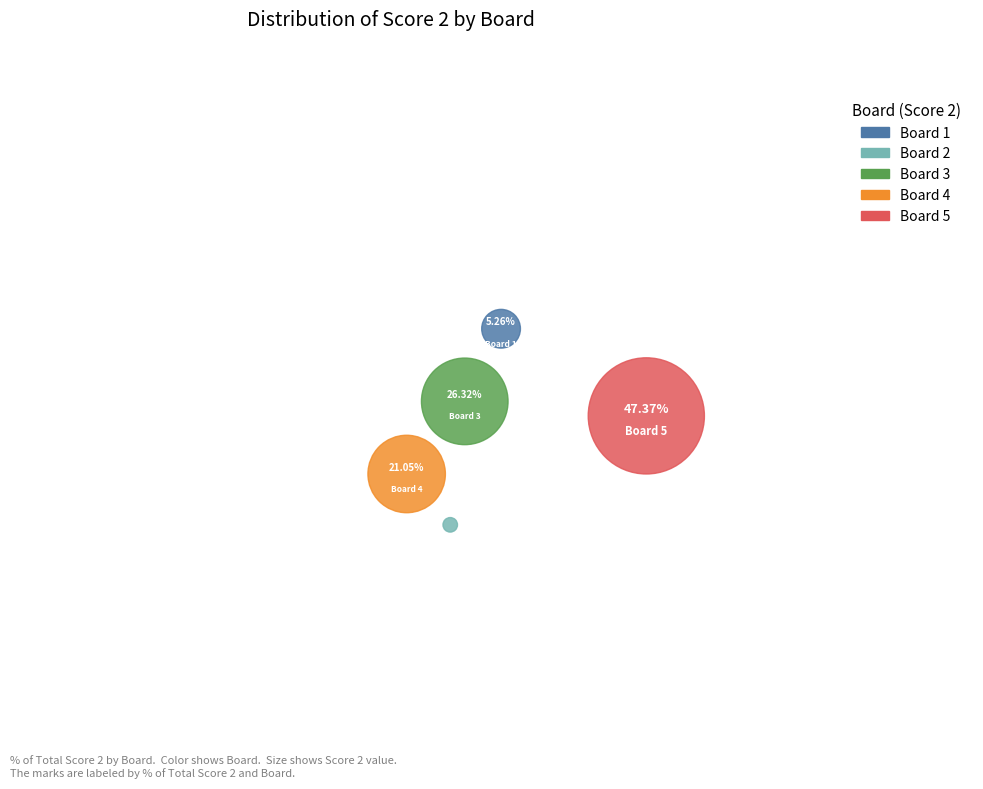

To the nearest percent, what is the difference between the Board 5 and Board 4 slice percentages?

26%